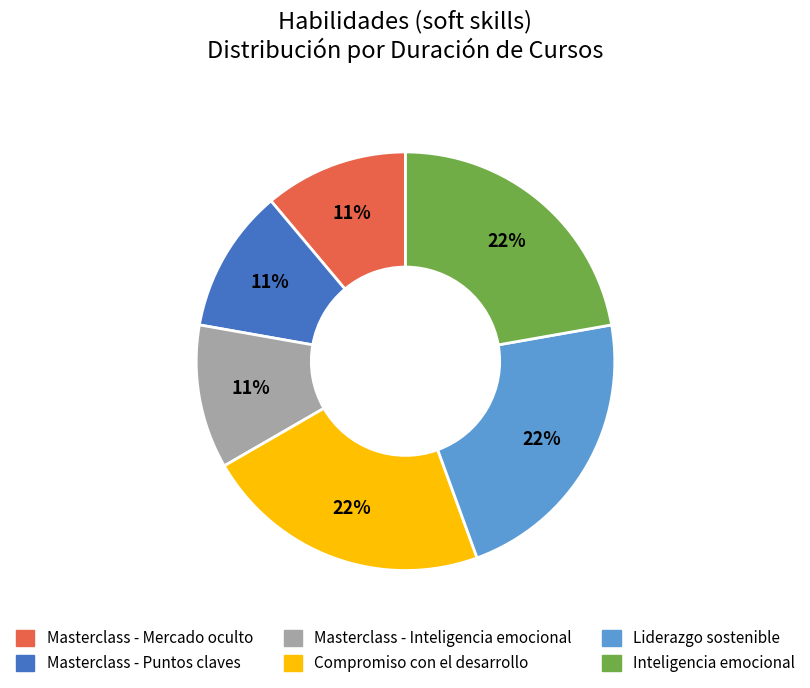

How many slices are in this pie chart?

6